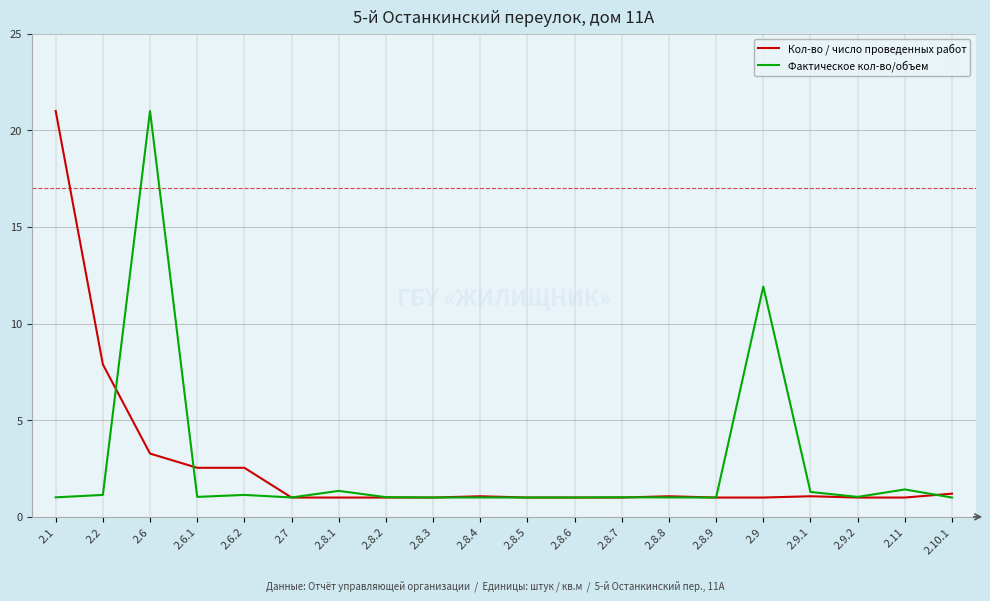

What is the greatest value displayed?

21.0